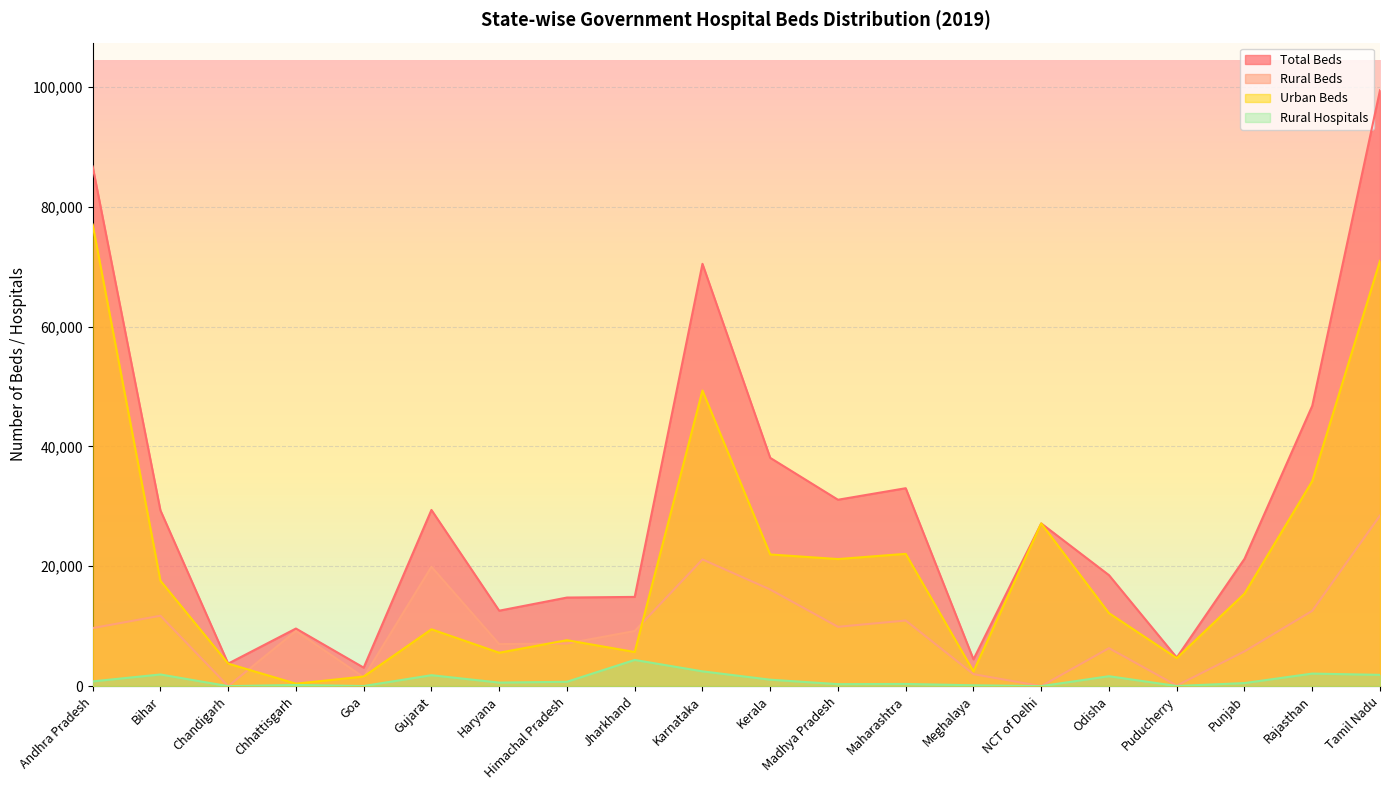

True or false: Urban Beds and Total Beds cross at least once.

False